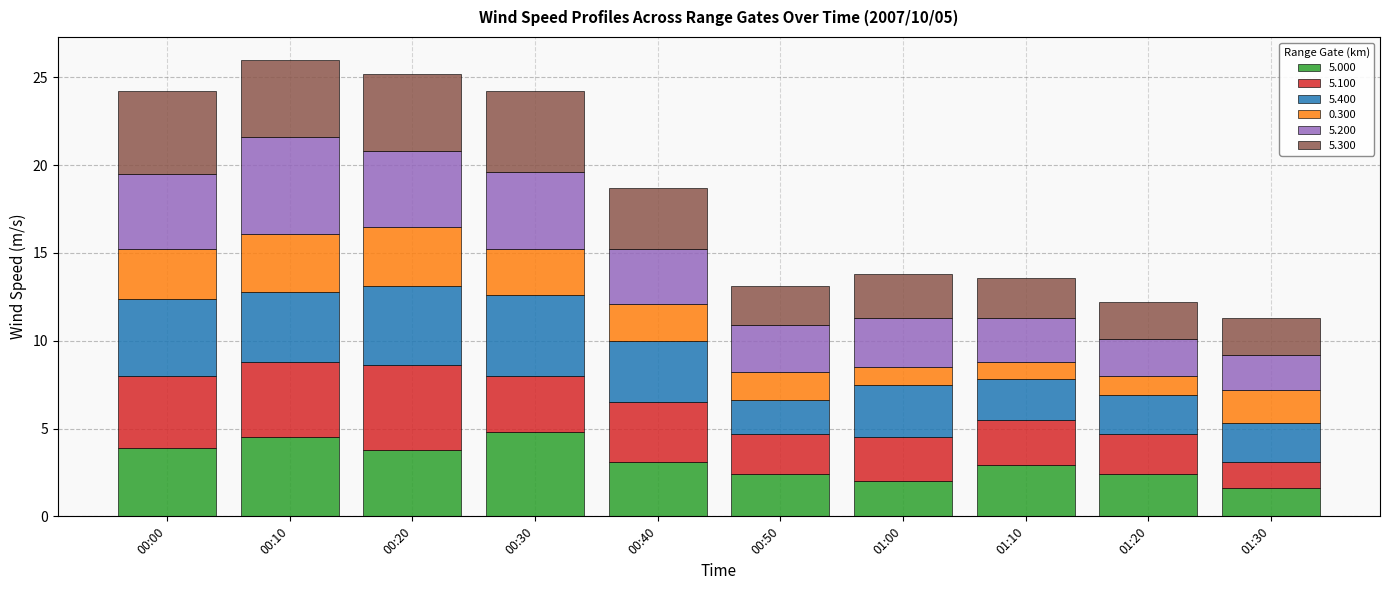

How many series are shown in this chart?

6